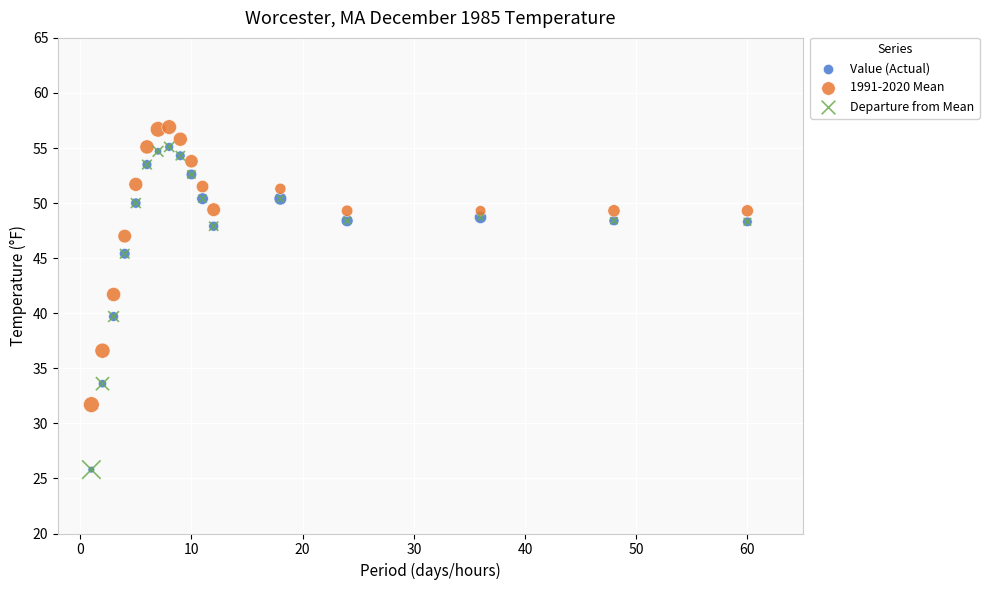

What are all the series names shown in the legend?

Value (Actual), 1991-2020 Mean, Departure from Mean